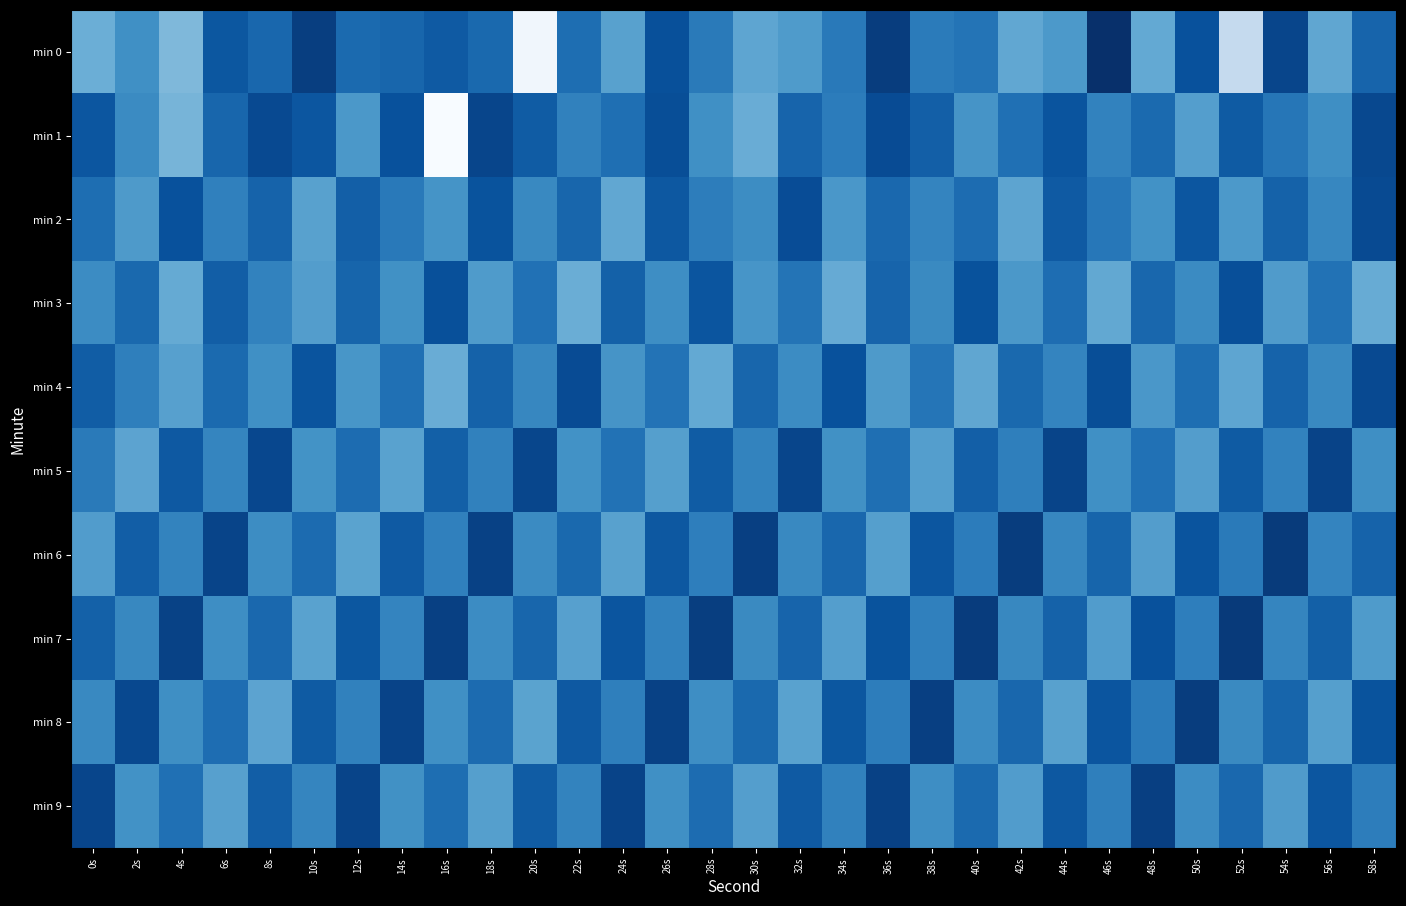

Rank the series at 12s from lowest to highest value.

min 6, min 1, min 4, min 8, min 5, min 0, min 3, min 2, min 7, min 9